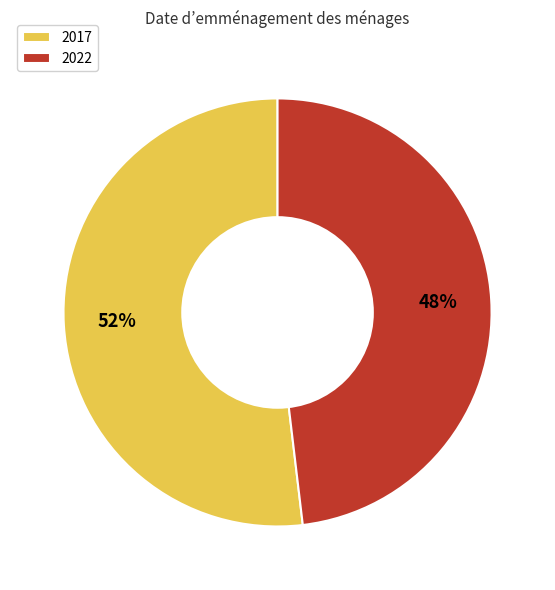

Does 2017 account for over 50% of the chart?

Yes